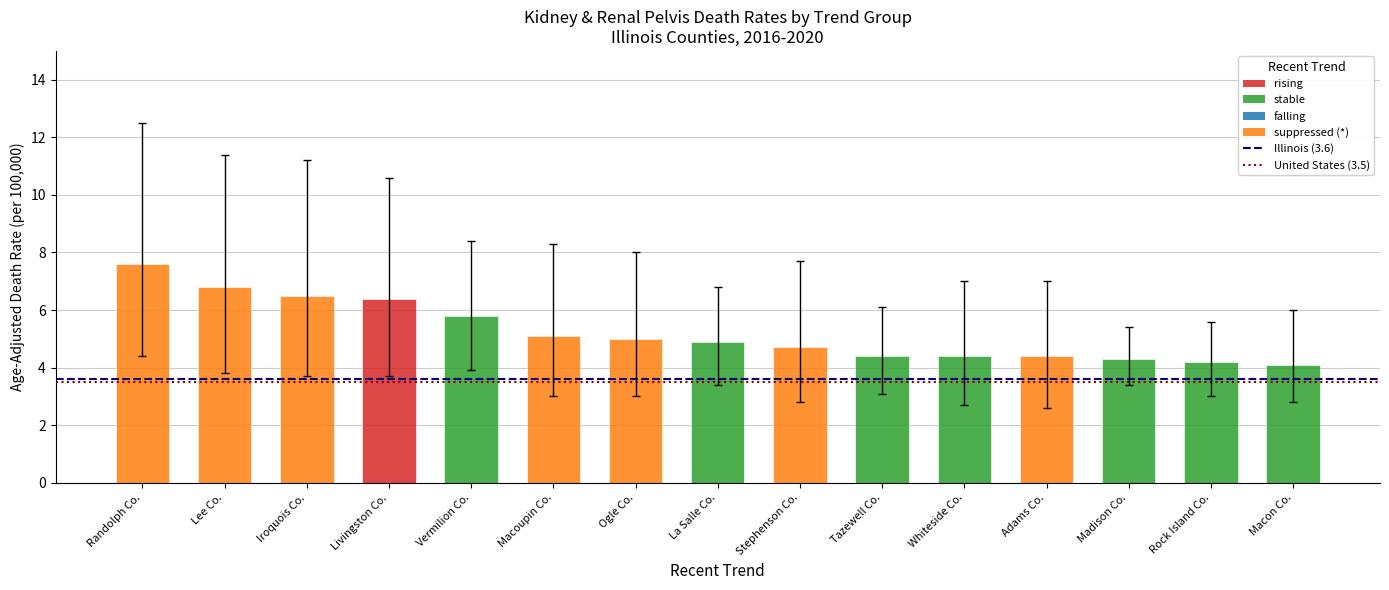

Which has a higher value, Randolph Co. or Lee Co.?

Randolph Co.